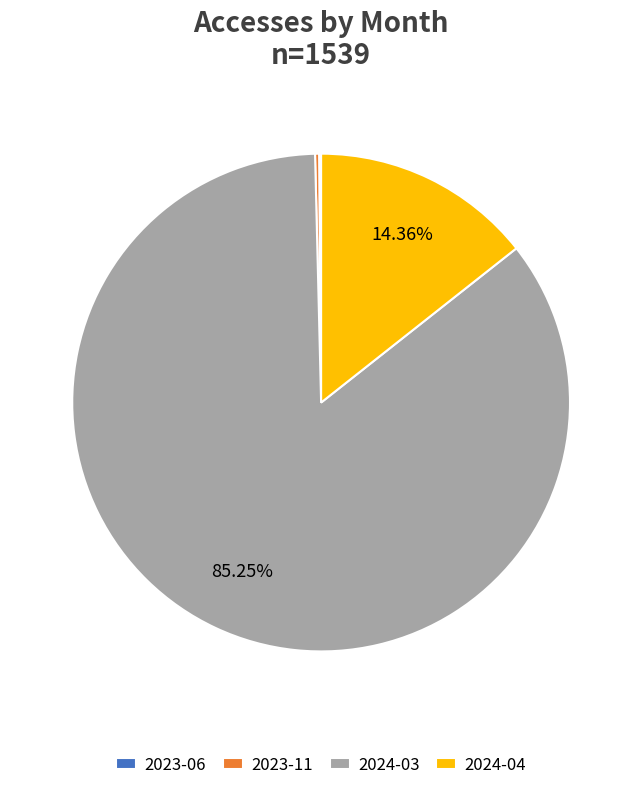

To the nearest percent, what is the difference between the largest and smallest slice percentages?

85%